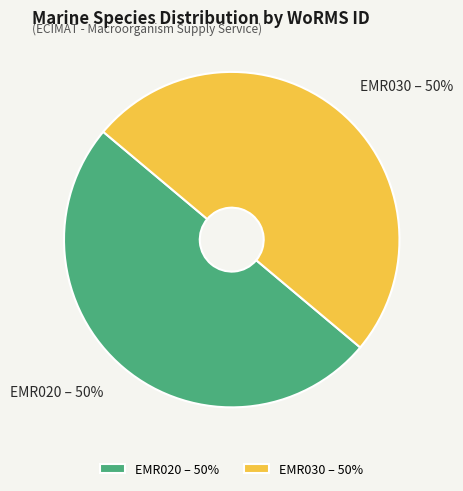

To the nearest percent, what portion does EMR030 represent?

50%